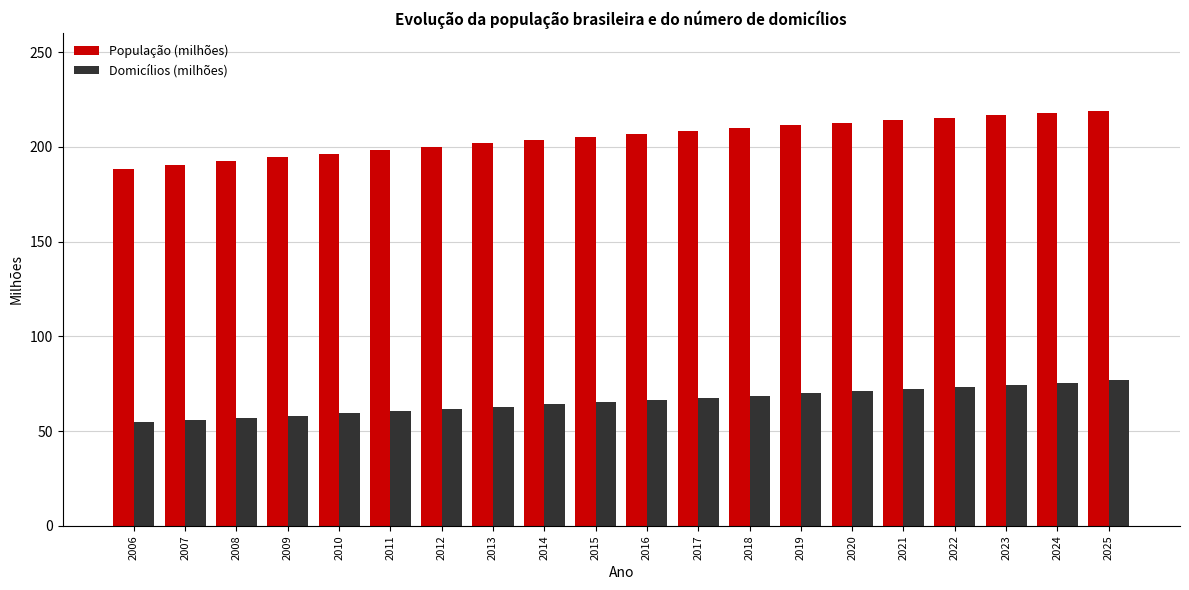

Reading right to left, what are all the values shown in this chart?

População (milhões): 2025=218.9	2024=217.8	2023=216.6	2022=215.4	2021=214.1	2020=212.8	2019=211.4	2018=209.9	2017=208.4	2016=206.9	2015=205.3	2014=203.6	2013=201.9	2012=200.1	2011=198.3	2010=196.4	2009=194.5	2008=192.5	2007=190.5	2006=188.4
Domicílios (milhões): 2025=76.7	2024=75.6	2023=74.5	2022=73.4	2021=72.2	2020=71.1	2019=69.9	2018=68.8	2017=67.6	2016=66.4	2015=65.3	2014=64.1	2013=62.9	2012=61.7	2011=60.5	2010=59.3	2009=58.2	2008=57.0	2007=55.8	2006=54.6